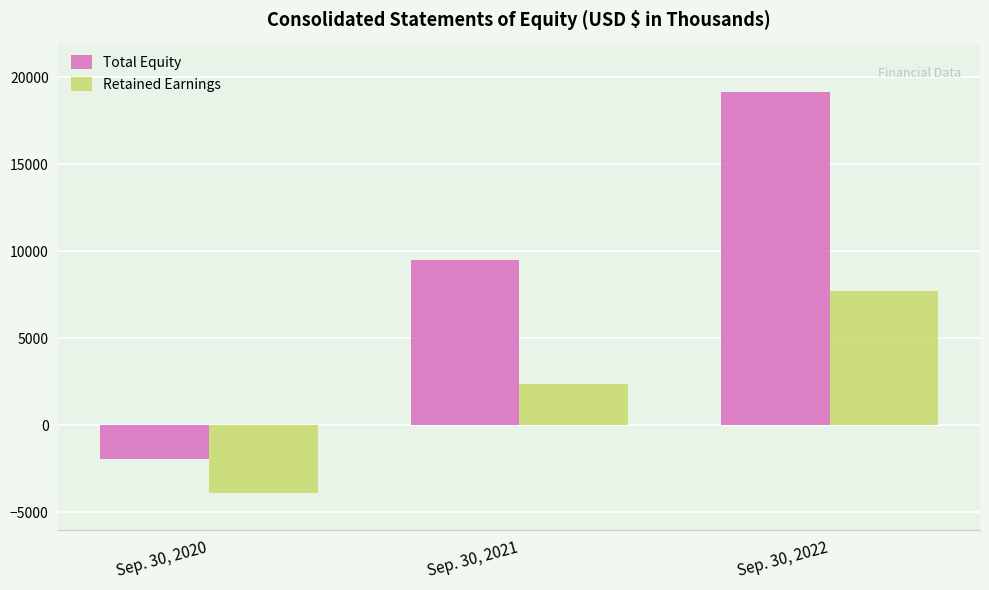

How many bars are there in total?

6